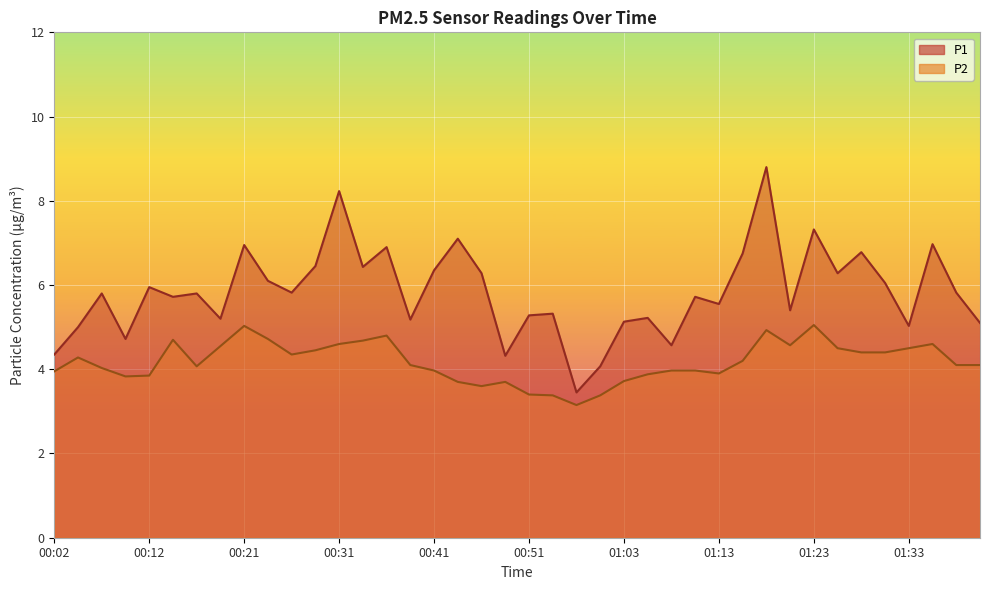

True or false: P1 has more than 0 interior local peaks.

True